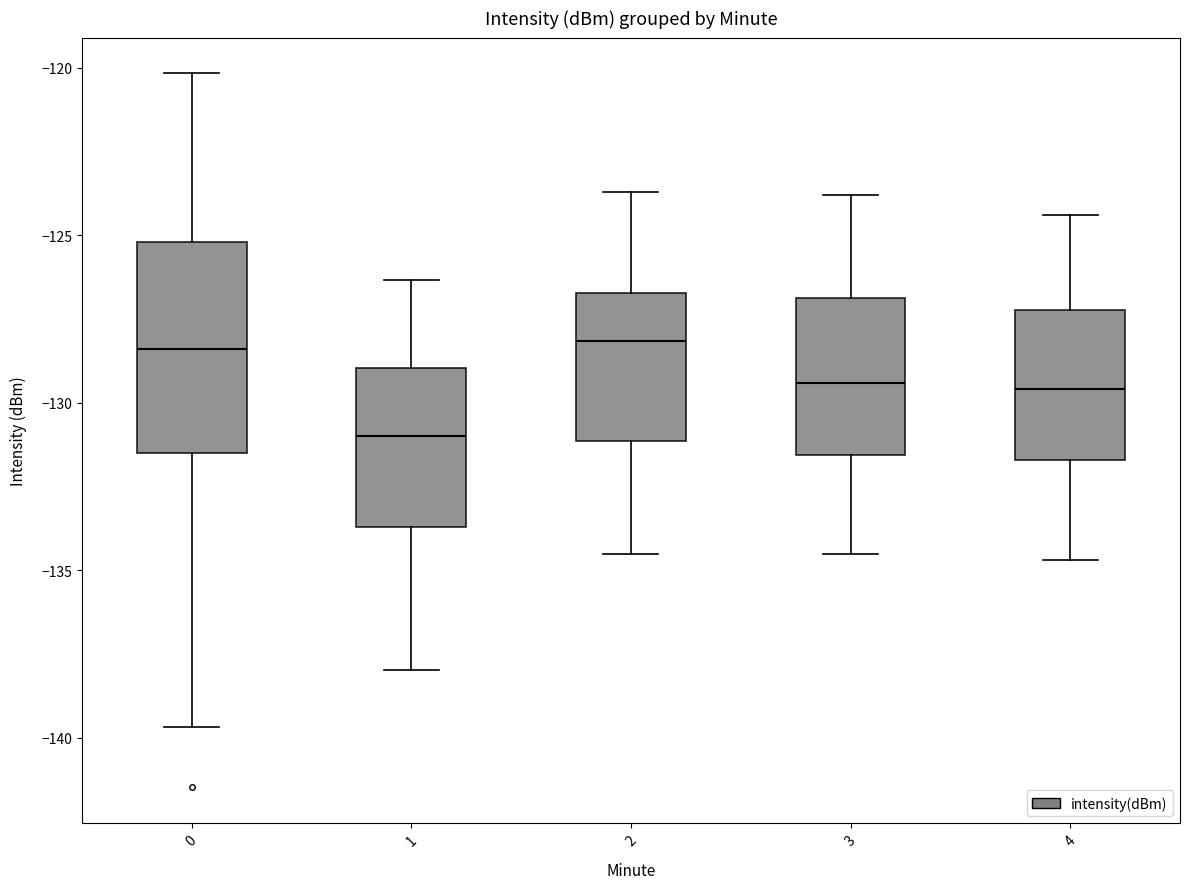

Reading left to right, transcribe this box plot: for each box, give where its median line is, the range the box spans, and where its two whiskers end, as read against the y-axis. The values are not printed on the chart, so give them approximately, as read against the axis.

0: median -128.5, box -131.5 to -125.0, whiskers -139.5 to -120.0
1: median -131.0, box -133.5 to -129.0, whiskers -138.0 to -126.5
2: median -128.0, box -131.0 to -126.5, whiskers -134.5 to -123.5
3: median -129.5, box -131.5 to -127.0, whiskers -134.5 to -124.0
4: median -129.5, box -131.5 to -127.0, whiskers -134.5 to -124.5